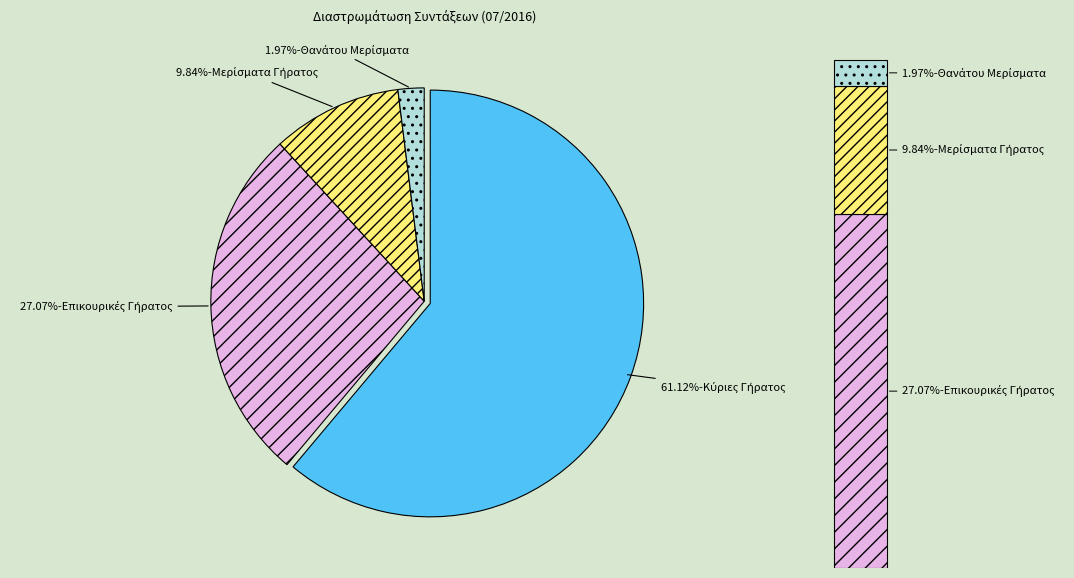

How many slices are in this pie chart?

4